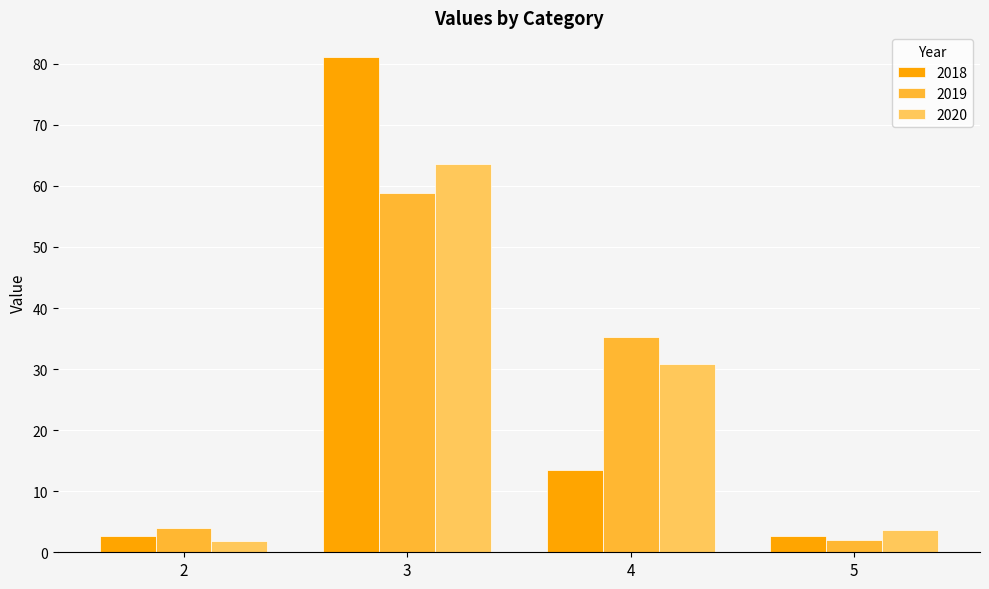

At 4, list the series in order from largest to smallest.

2019, 2020, 2018